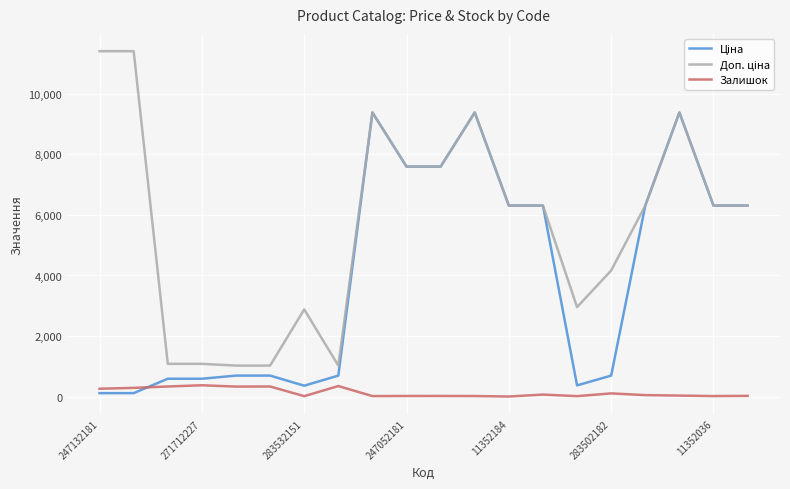

What is the maximum value shown in the chart?

11410.0